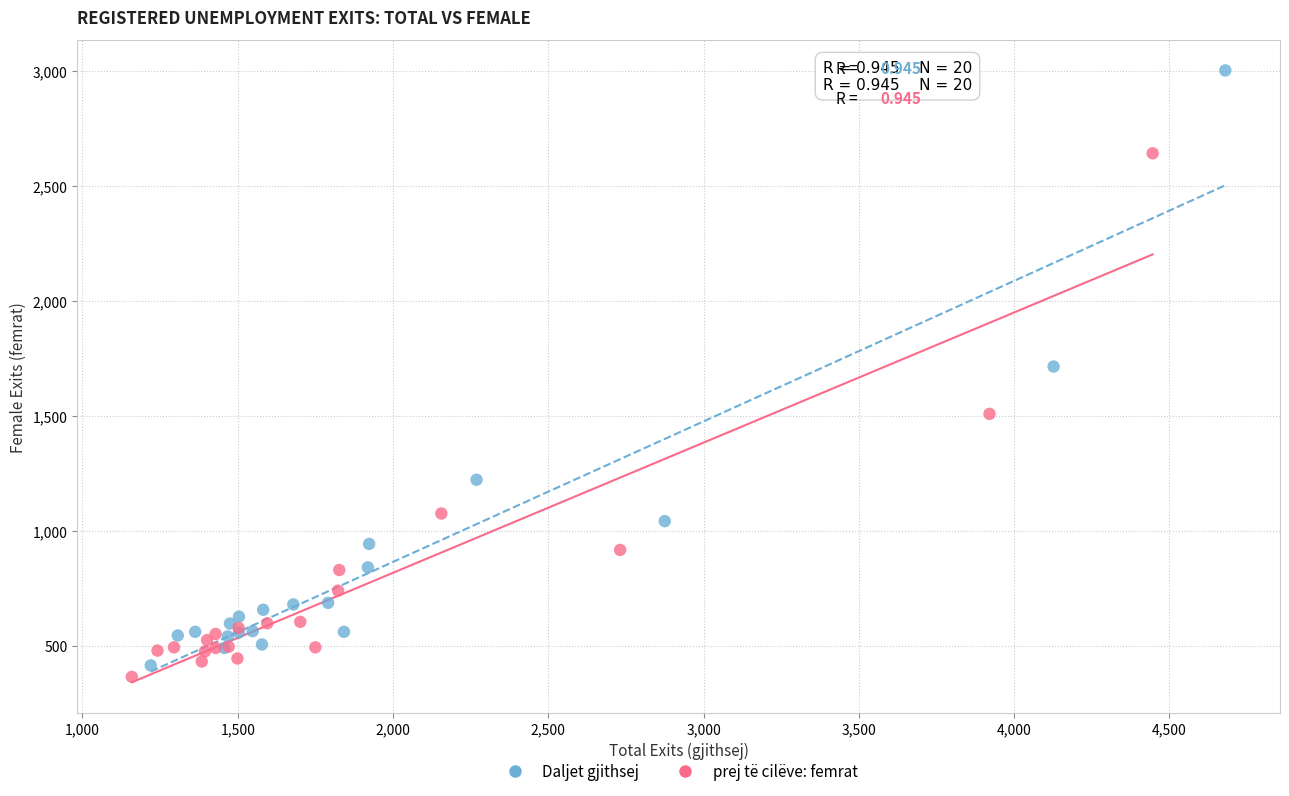

Which series has the largest Y range (max minus min)?

Daljet gjithsej